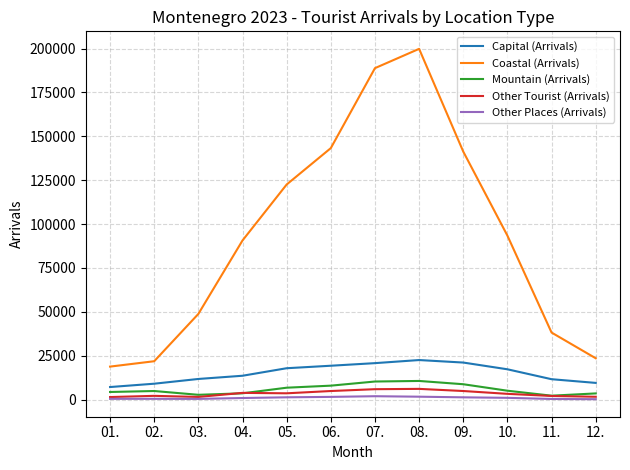

How many lines are shown in the chart?

5